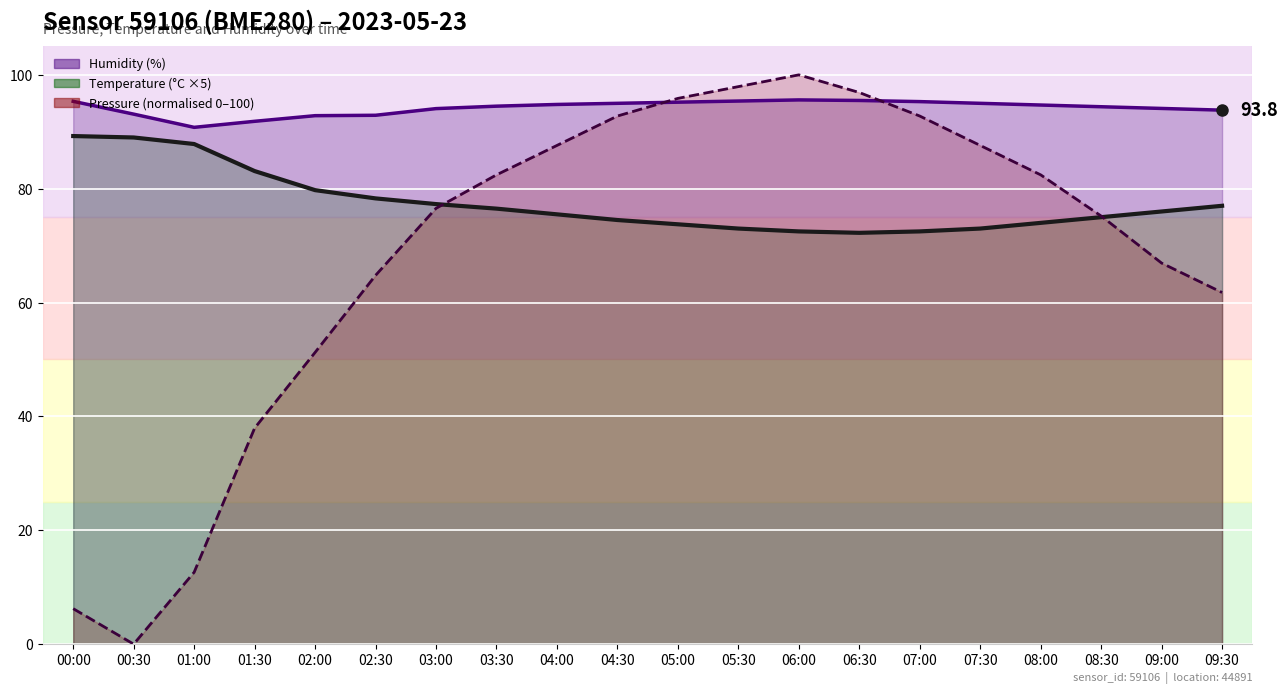

Which category has the lowest value across all series?

00:30